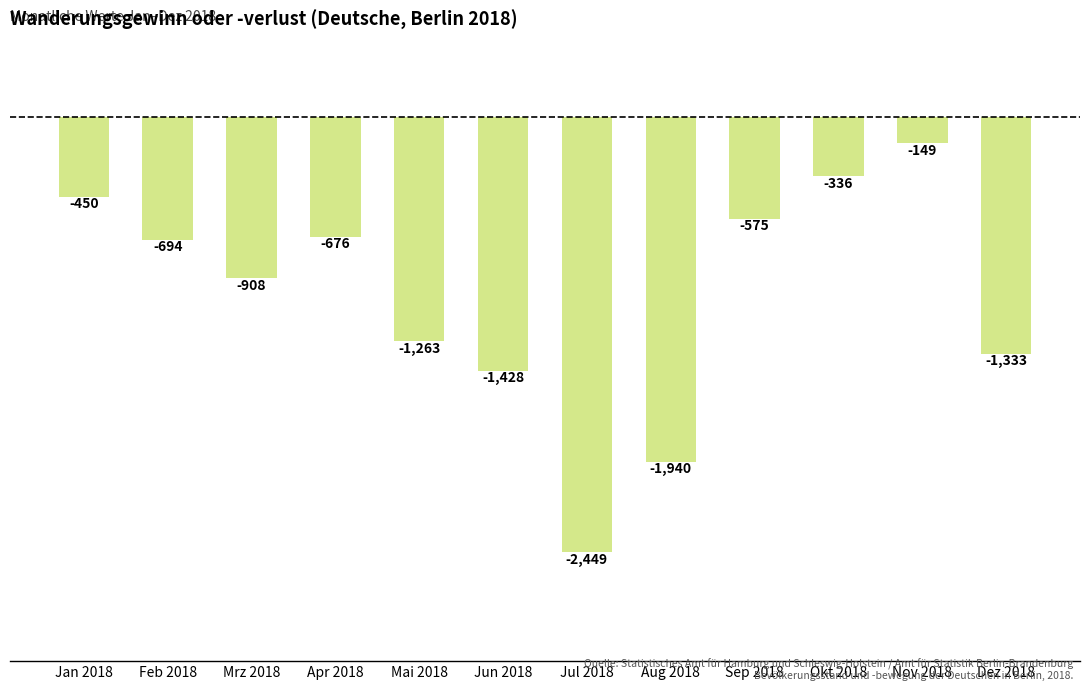

How many values exceed -694?

5